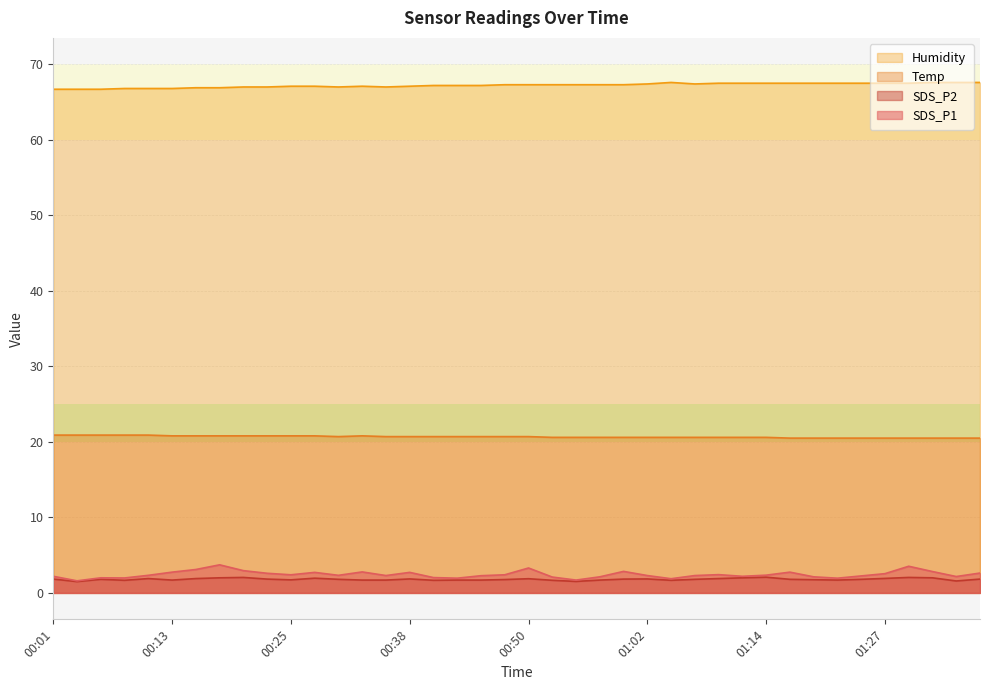

Rank the series at 00:28 from lowest to highest value.

SDS_P2, SDS_P1, Temp, Humidity